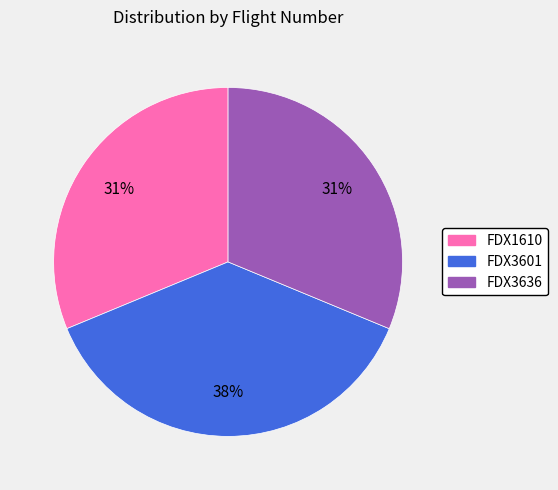

To the nearest percent, what percentage of the pie is FDX3636?

31%